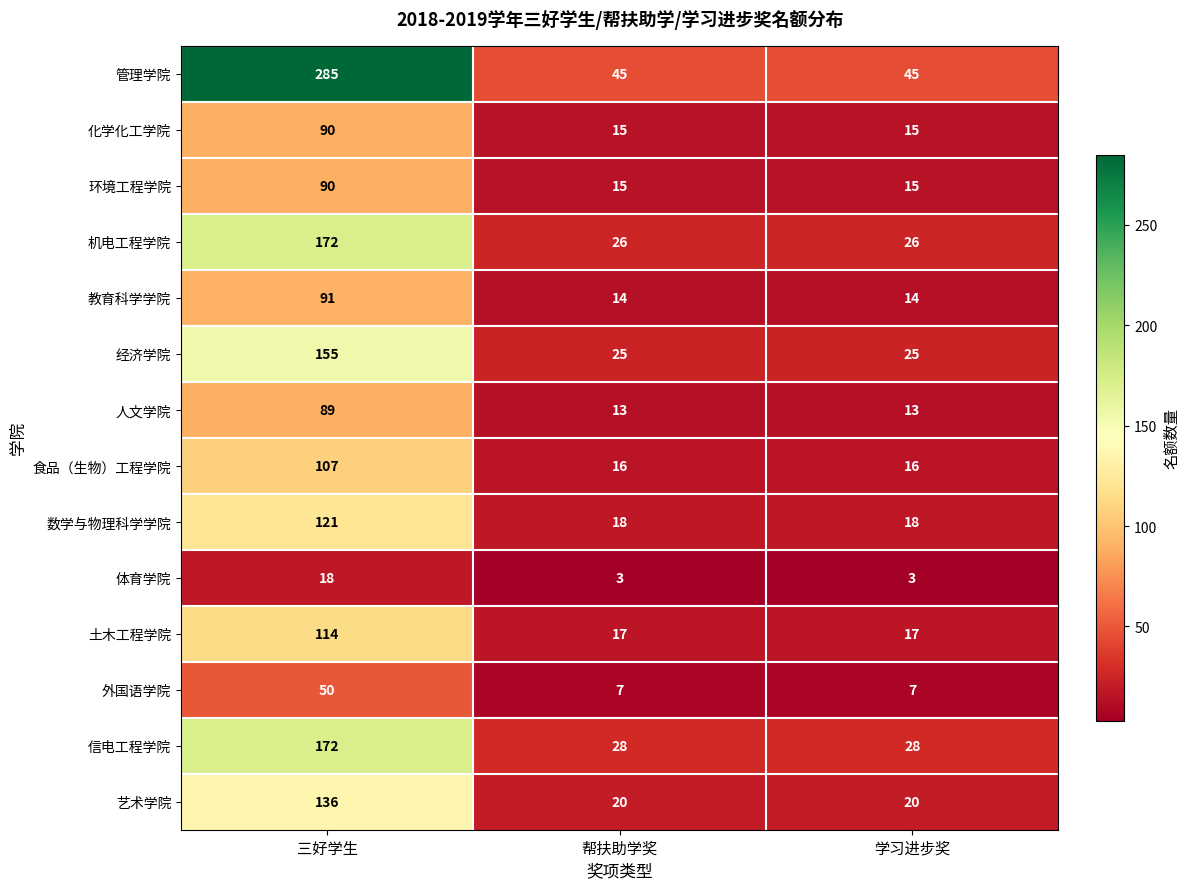

What is the average value of the 食品（生物）工程学院 series?

46